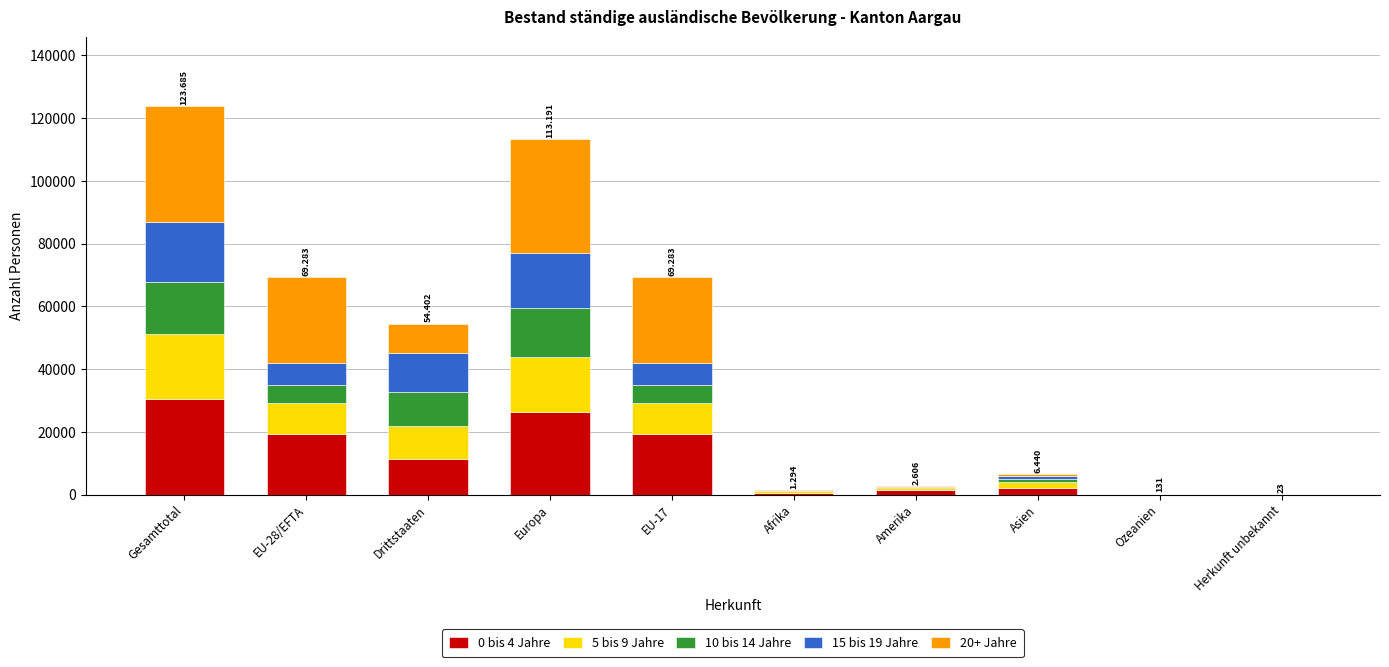

Count the number of categories in the chart.

10